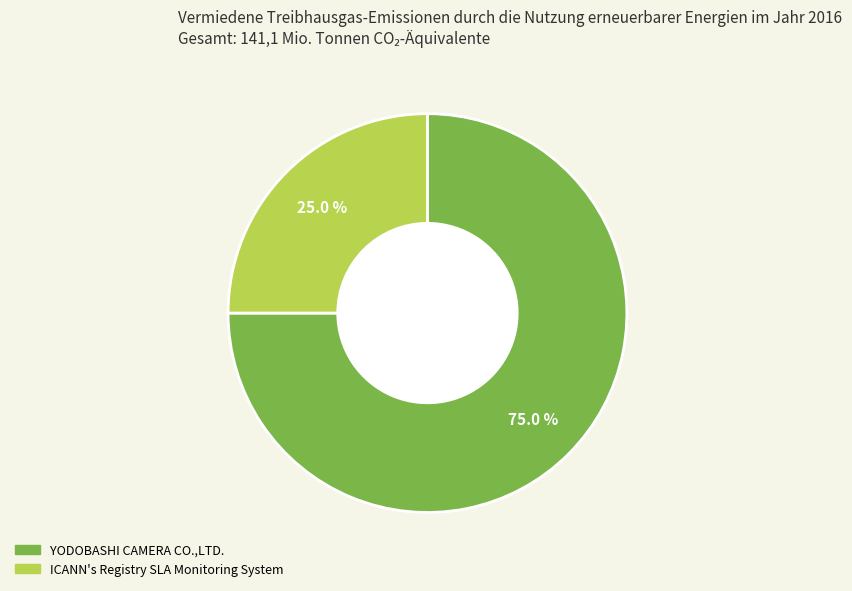

Is there a majority slice in this chart?

Yes